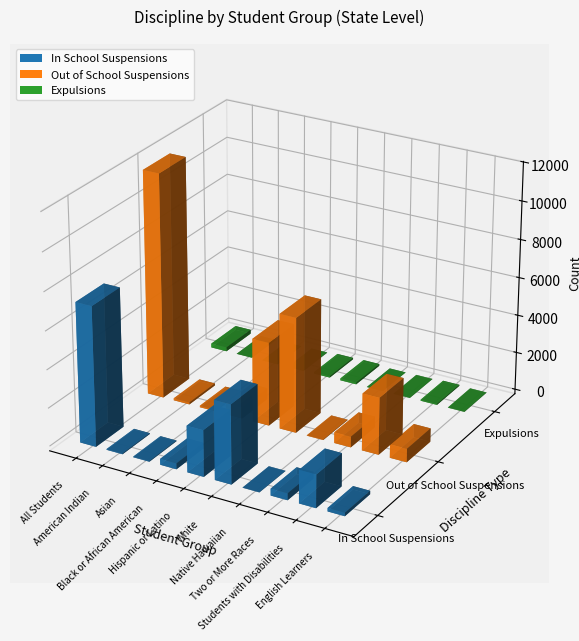

At which label is Out of School Suspensions closest to 5902?

White